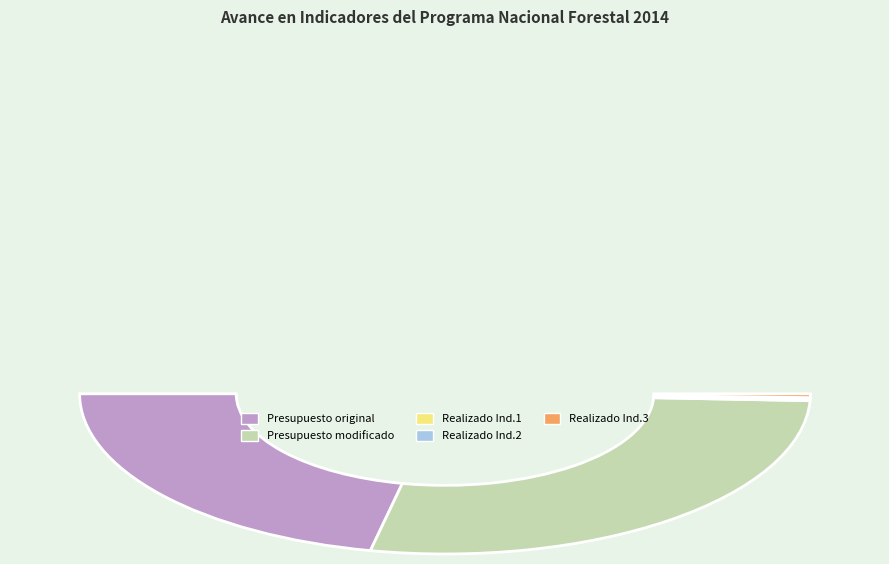

To the nearest percent, what is the difference between the largest and smallest slice percentages?

55%